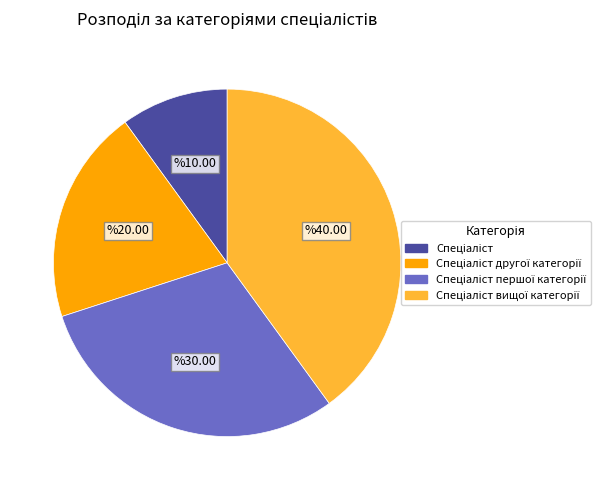

Is there a majority slice in this chart?

No